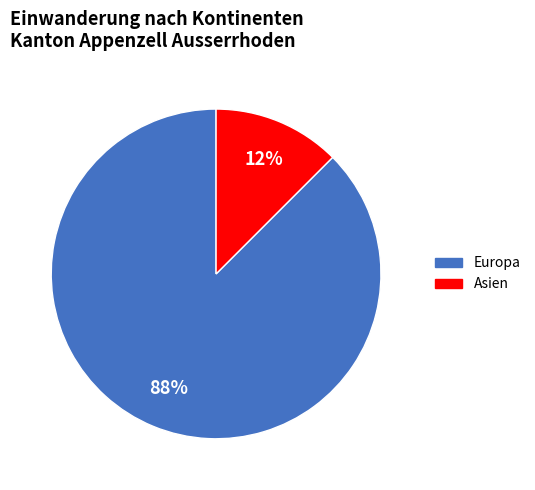

Is there a majority slice in this chart?

Yes